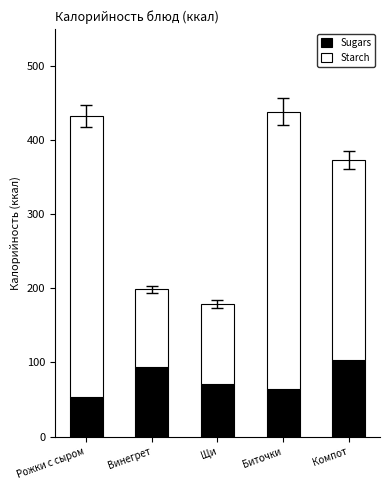

Is it true that Sugars equals 70.5 at Щи?

True